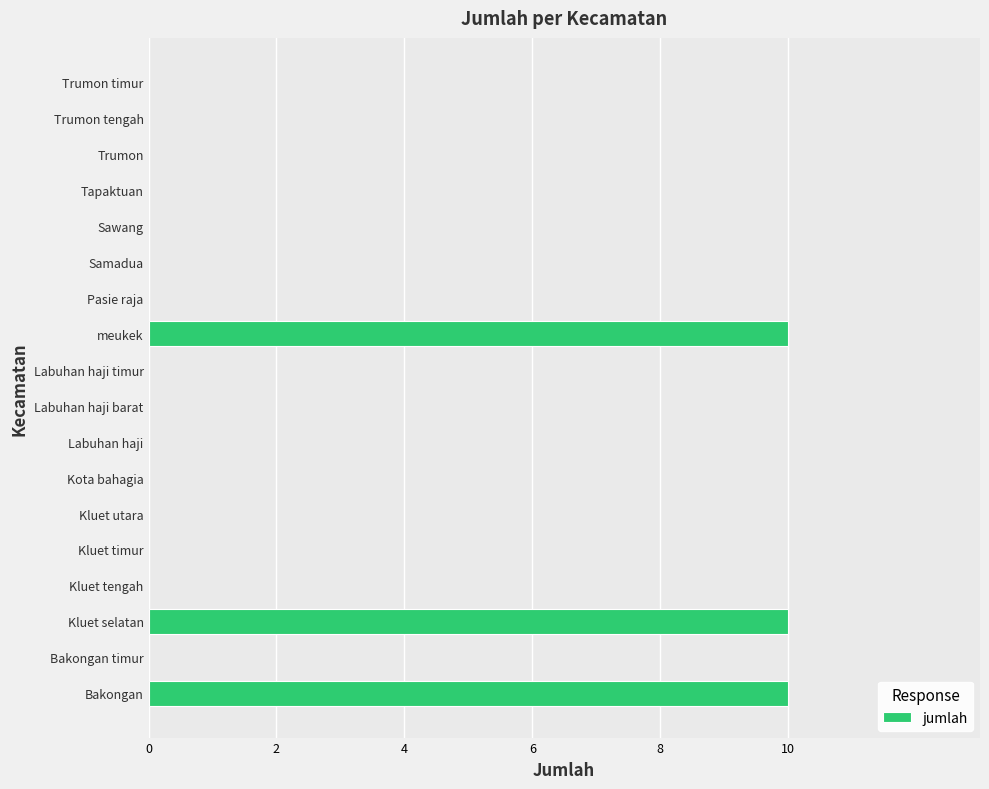

Reading bottom to top, what are all the values shown in this chart?

Bakongan=10	Bakongan timur=0	Kluet selatan=10	Kluet tengah=0	Kluet timur=0	Kluet utara=0	Kota bahagia=0	Labuhan haji=0	Labuhan haji barat=0	Labuhan haji timur=0	meukek=10	Pasie raja=0	Samadua=0	Sawang=0	Tapaktuan=0	Trumon=0	Trumon tengah=0	Trumon timur=0